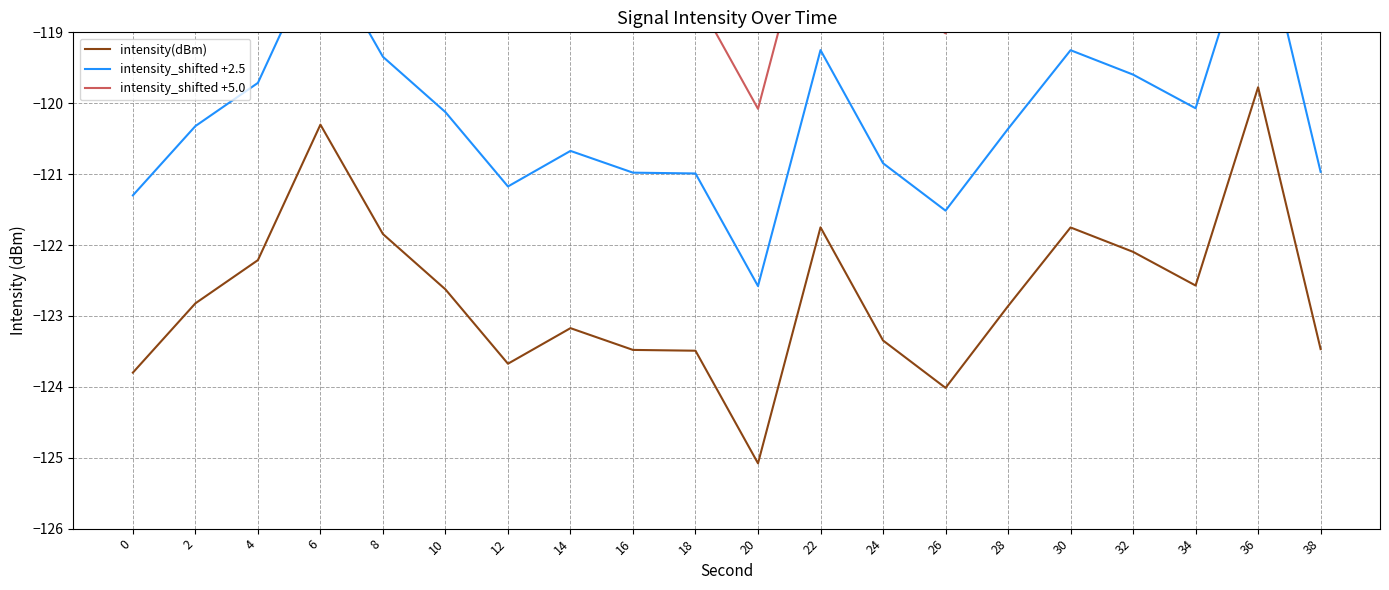

True or false: intensity_shifted +2.5 has a value of -52.9 at 34.

False